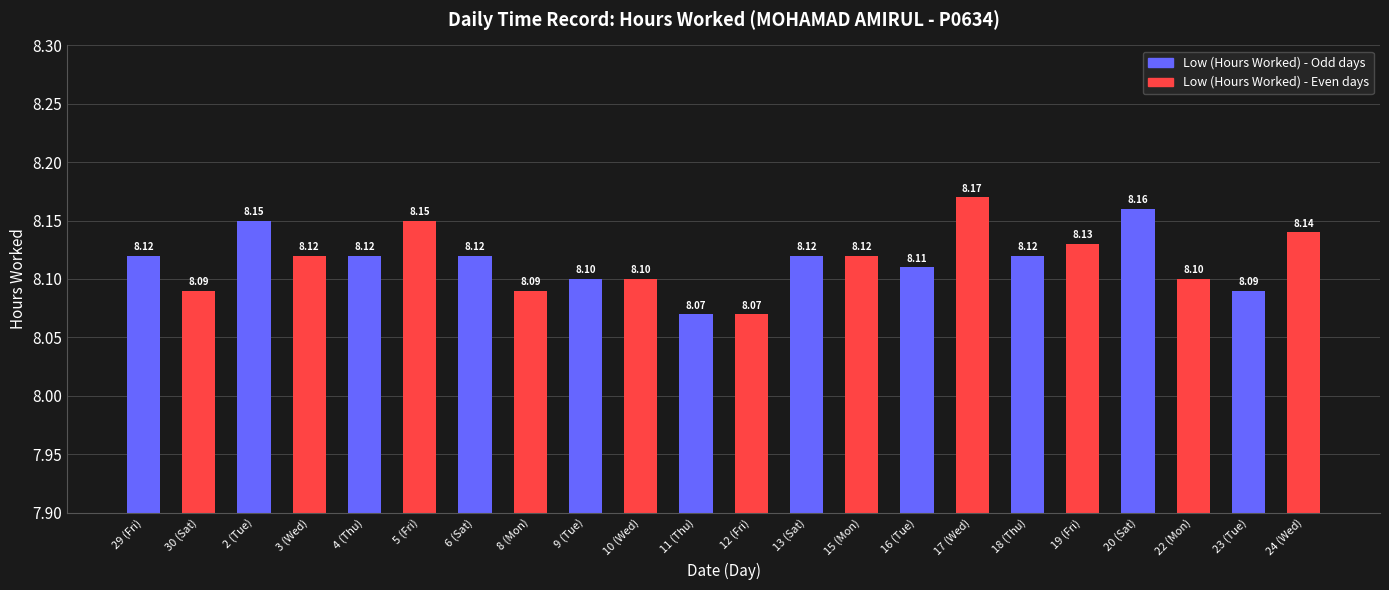

What is the sum of all values?

178.6